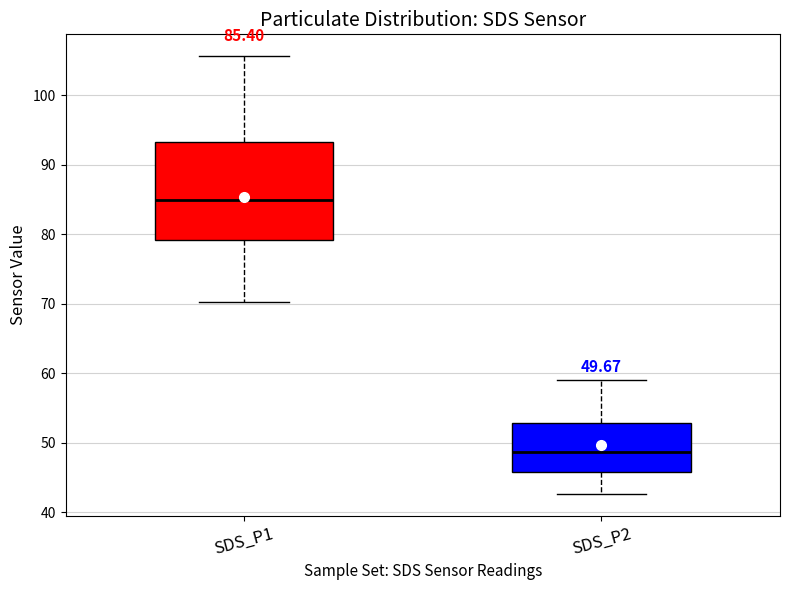

Which box has the lowest median line?

SDS_P2